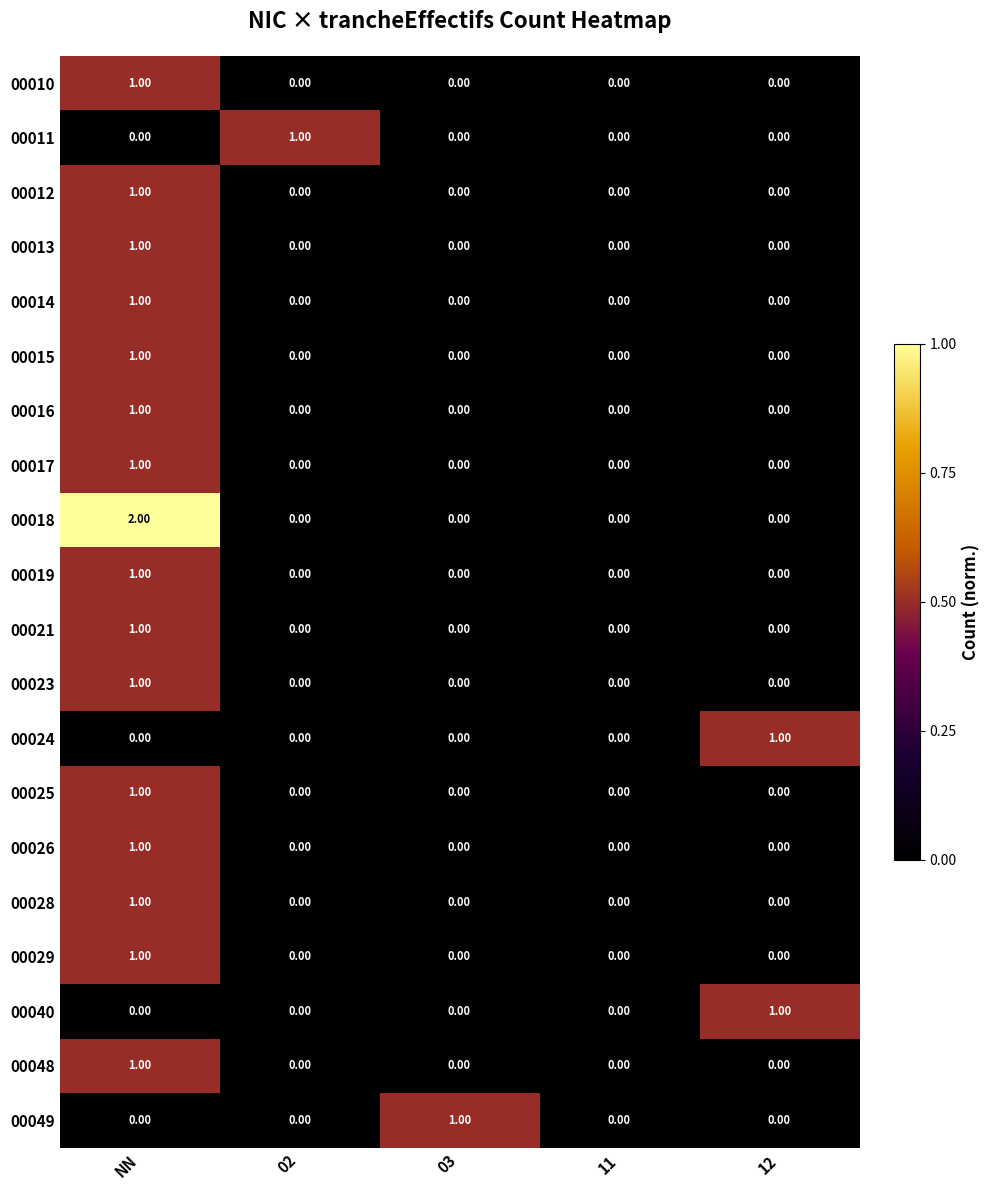

Which series has the widest spread of values?

00018